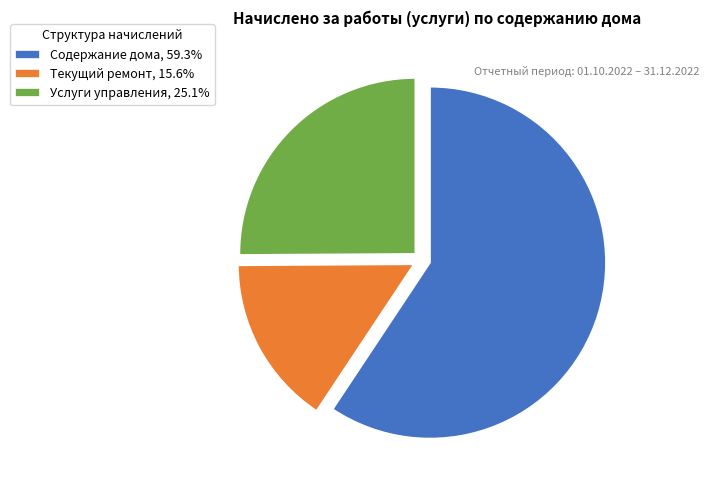

Which slice represents more than half of the pie?

Содержание дома